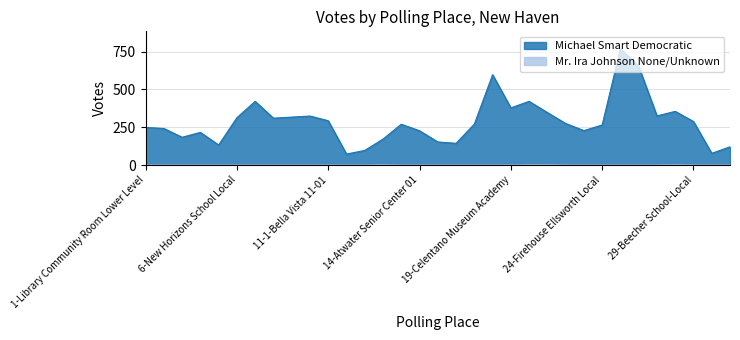

True or false: Michael Smart Democratic and Mr. Ira Johnson None/Unknown cross at least once.

False